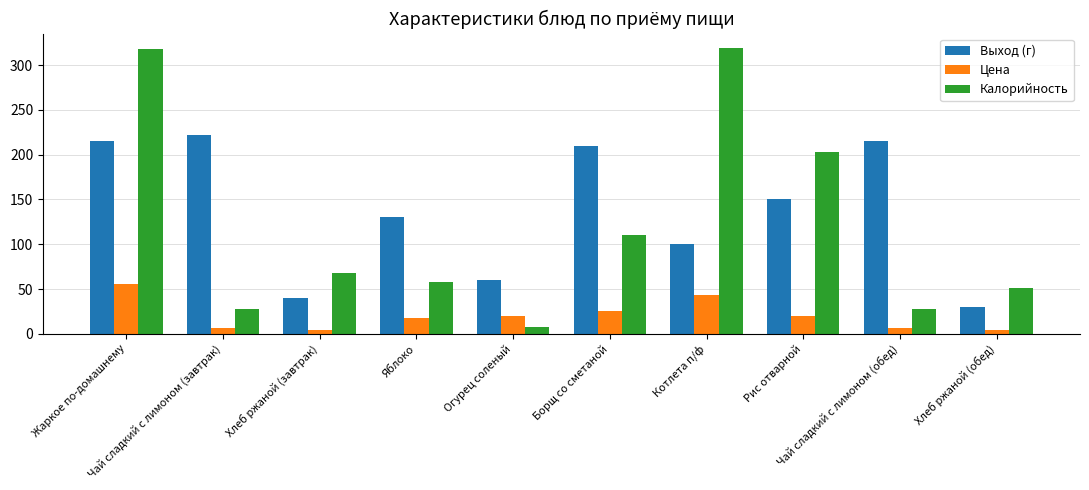

What is the maximum value shown in the chart?

319.2